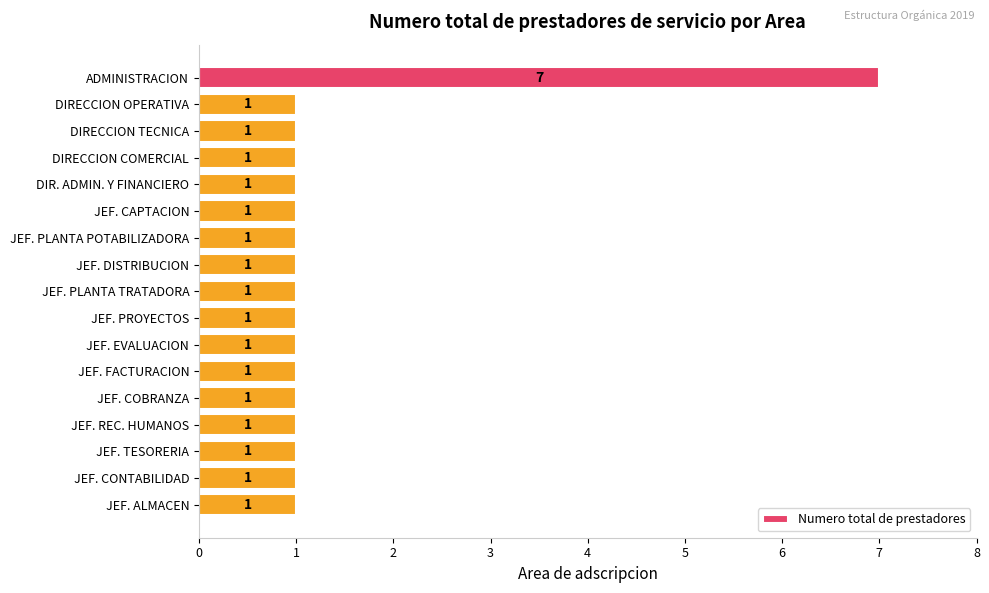

Reading top to bottom, list all the values displayed in this chart.

7	1	1	1	1	1	1	1	1	1	1	1	1	1	1	1	1